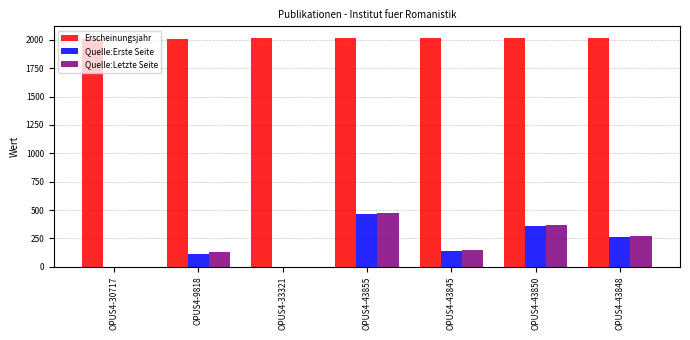

The Quelle:Letzte Seite series shows 0 at OPUS4-30717. True or false?

True